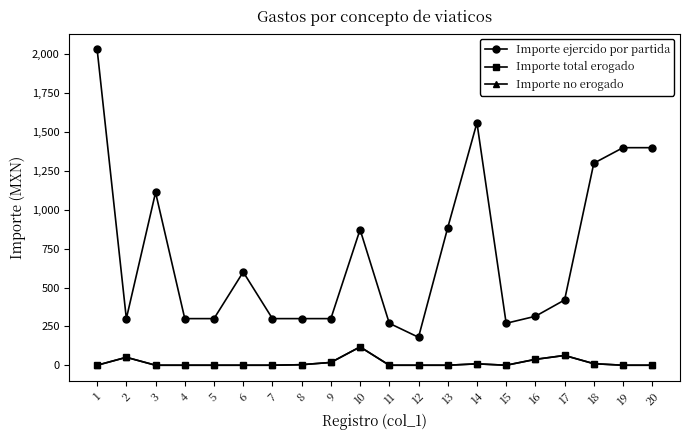

True or false: Importe ejercido por partida has more than 2 points higher than both neighbors.

True